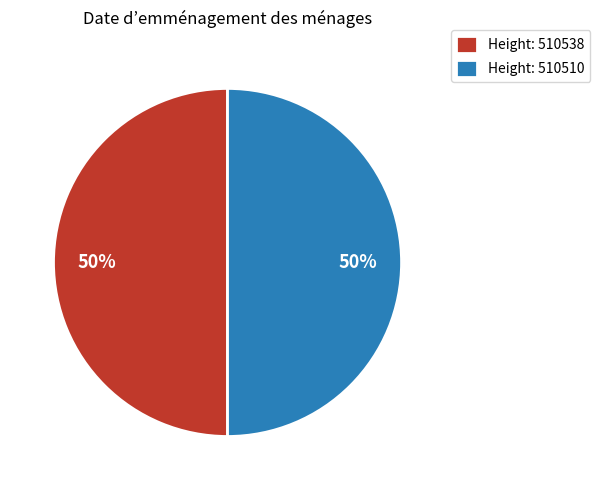

To the nearest percent, what percentage of the pie is Height: 510510?

50%